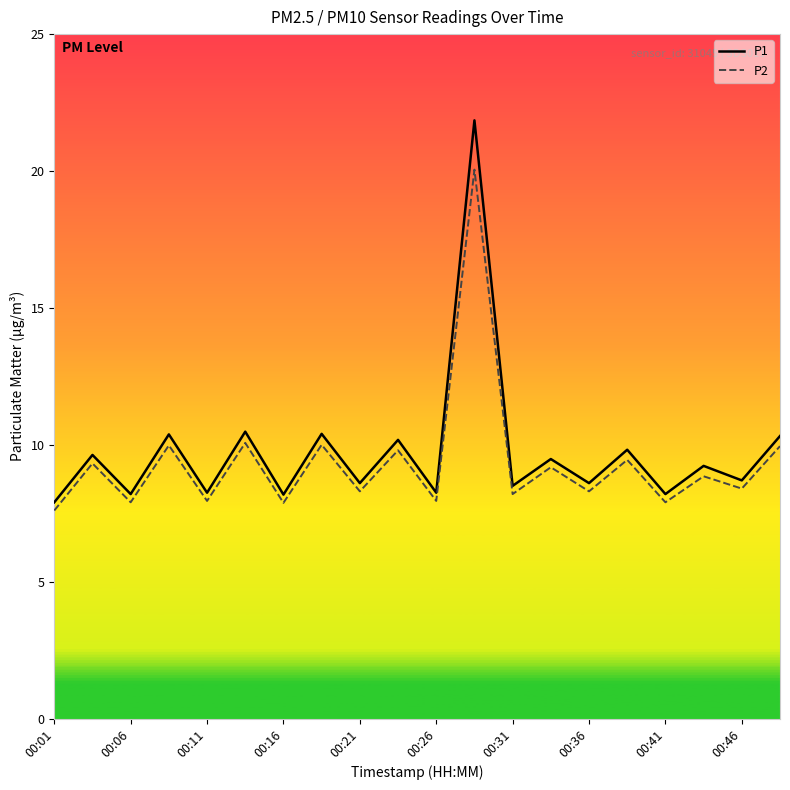

What are all the series names shown in the legend?

P1, P2